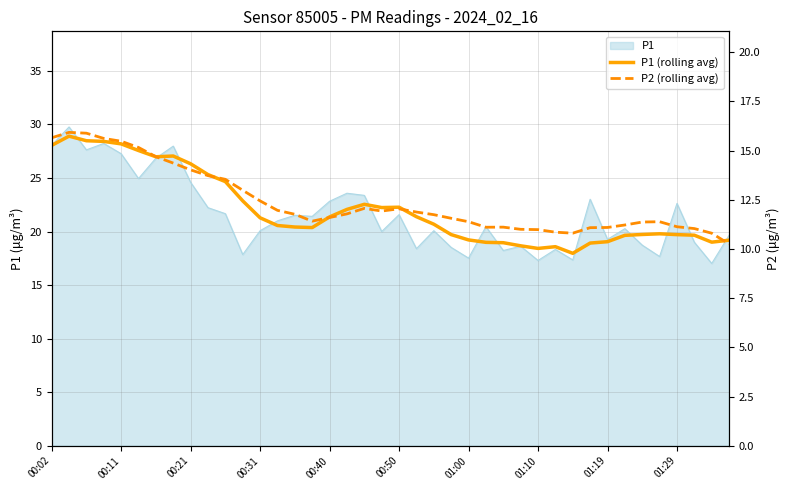

Which series changed the most between 22 and 37?

P1 (rolling avg)